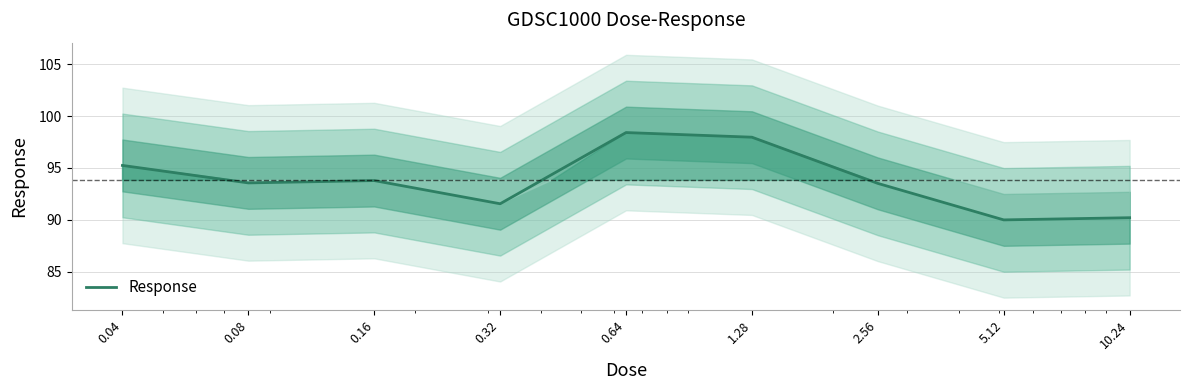

The value at 0.64 is 134.7. True or false?

False